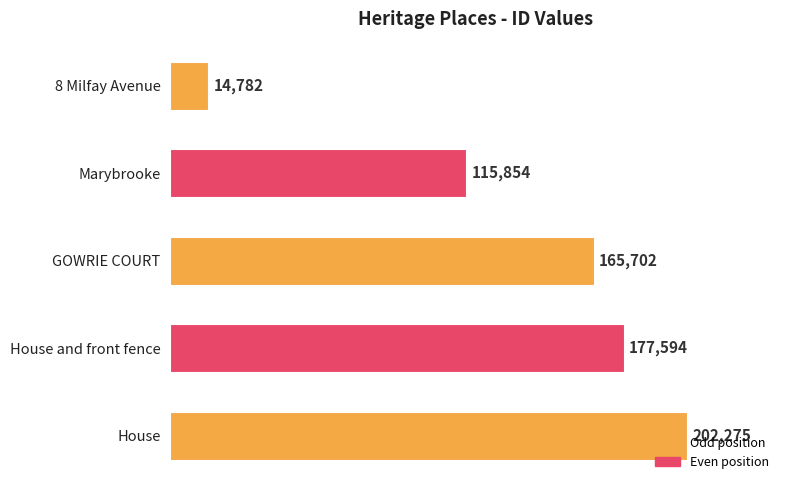

How many values are below 165702?

2